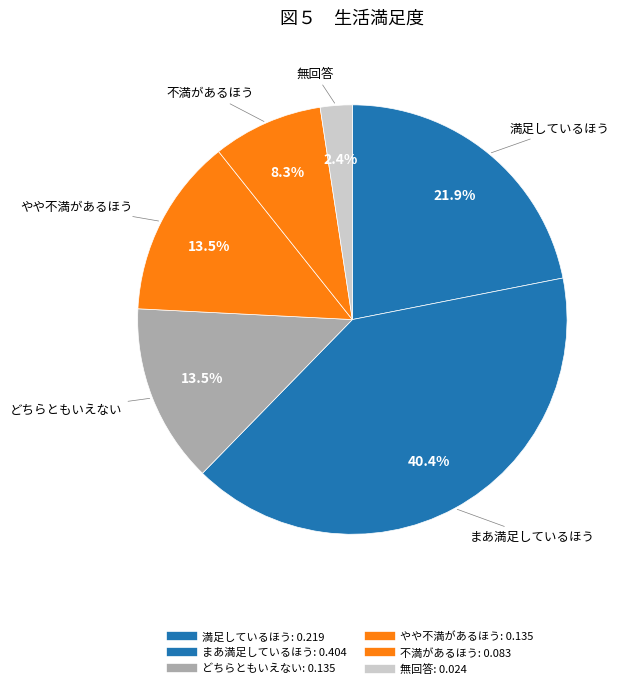

What percentage is the 満足しているほう slice, to the nearest percent?

22%